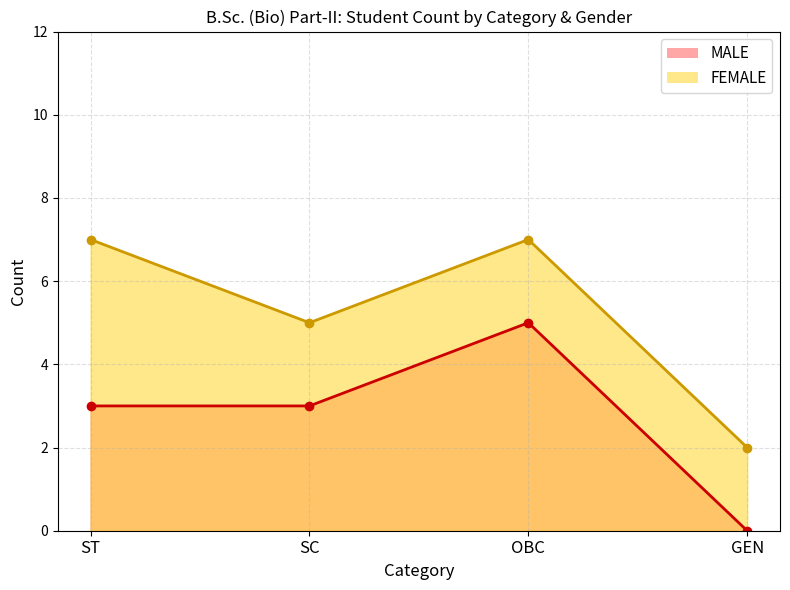

What is the highest value of the FEMALE_line series?

7